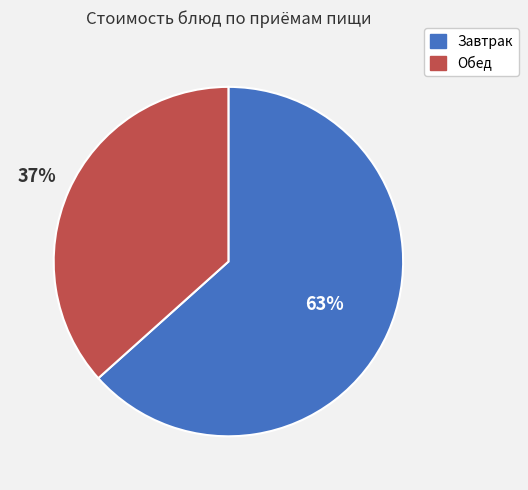

What percentage is the Завтрак slice, to the nearest percent?

63%